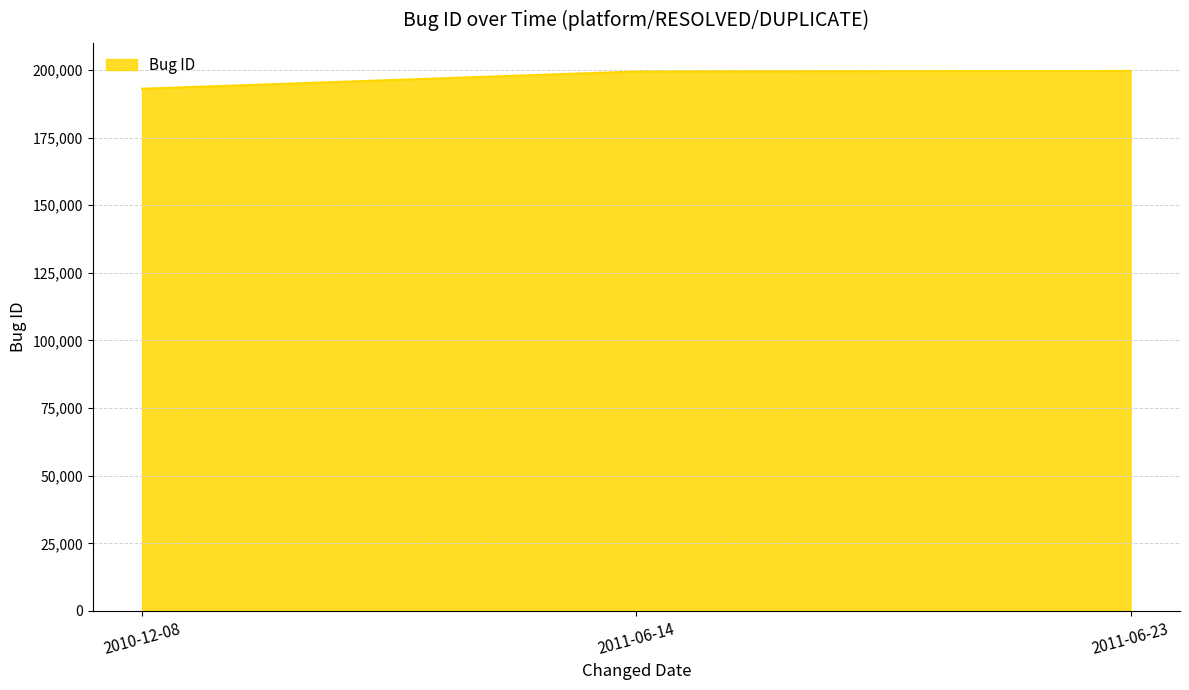

What is the approximate value at 2010-12-08, to the nearest 100?

193000